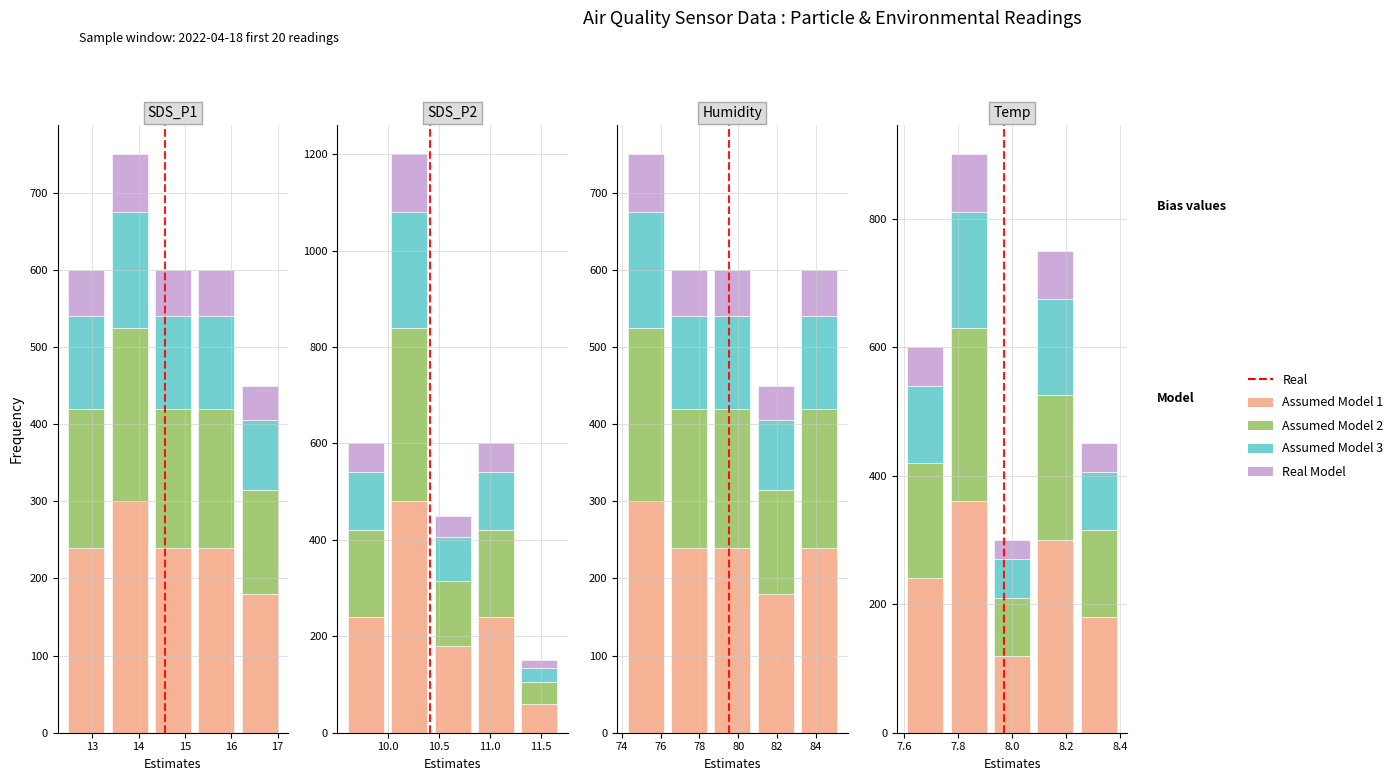

Are the bars horizontal?

No